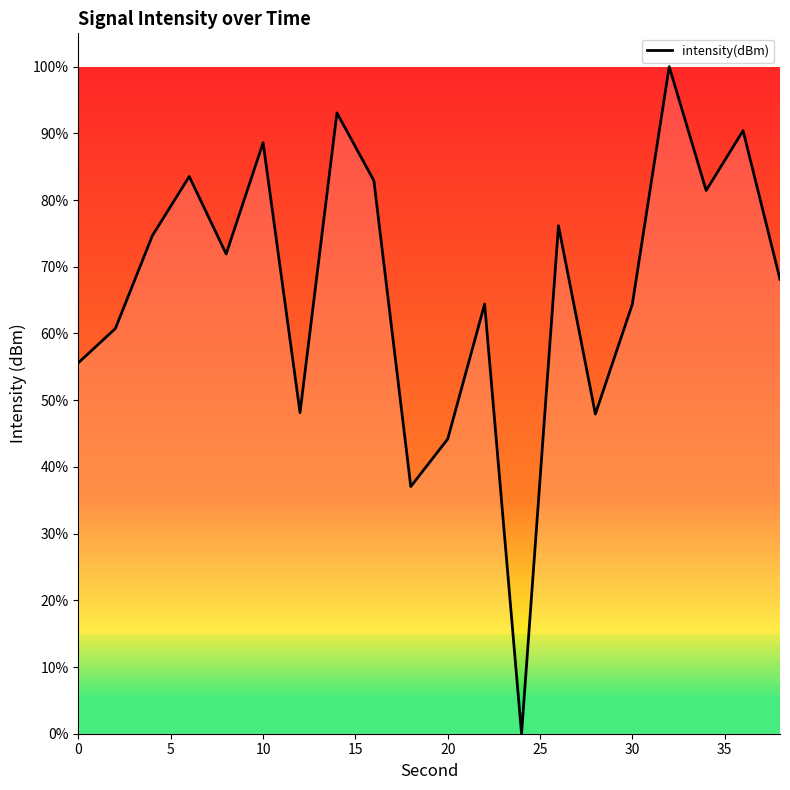

What is the maximum value shown in the chart?

100.0